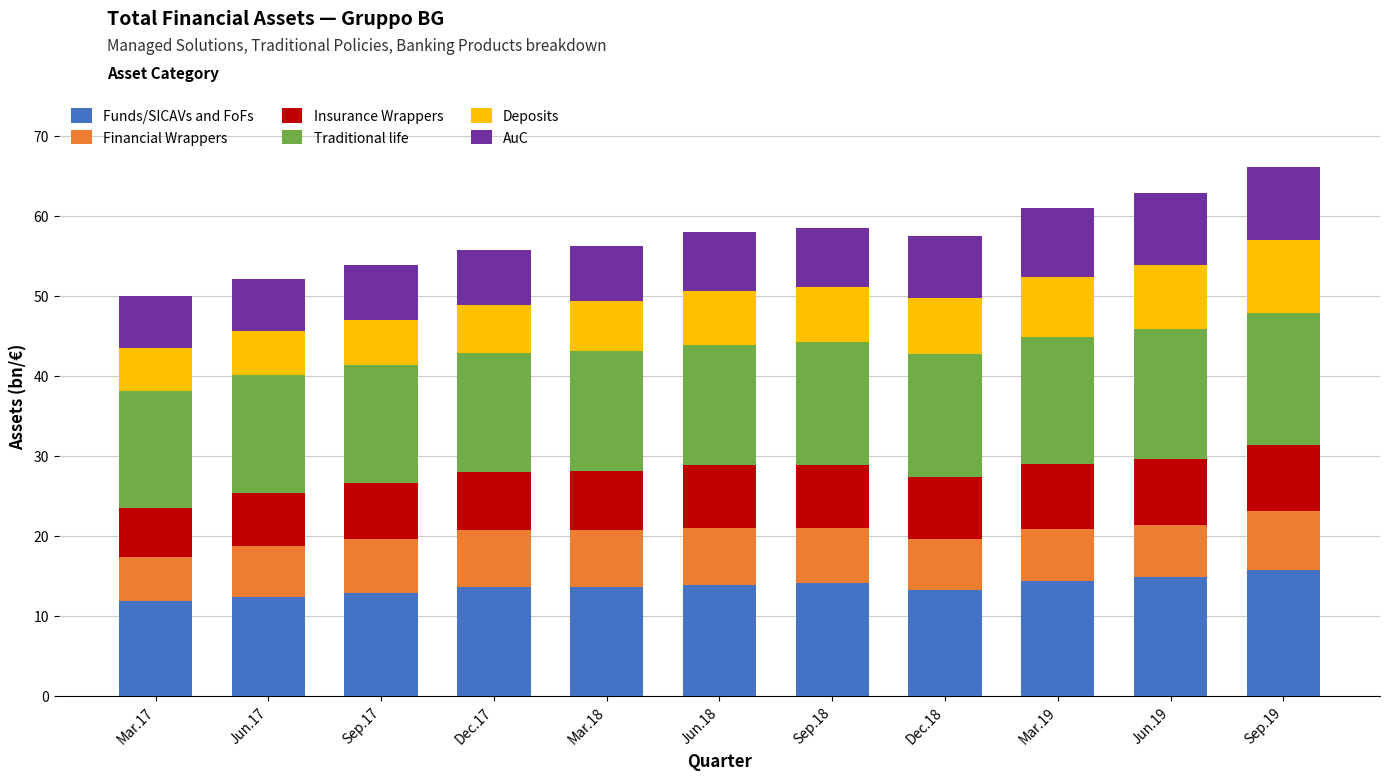

What is the total value across all series at Mar.17?

50.0